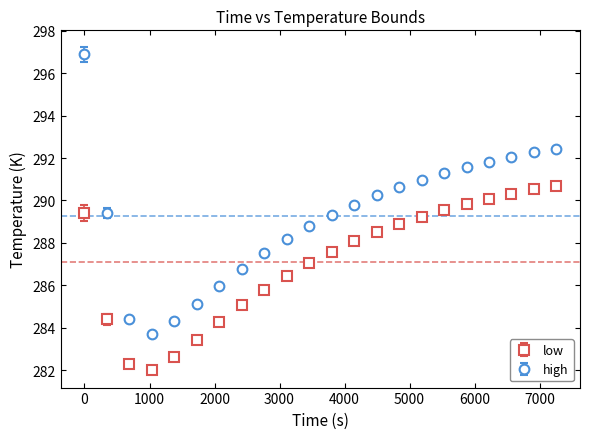

Which series has the widest spread of values?

high